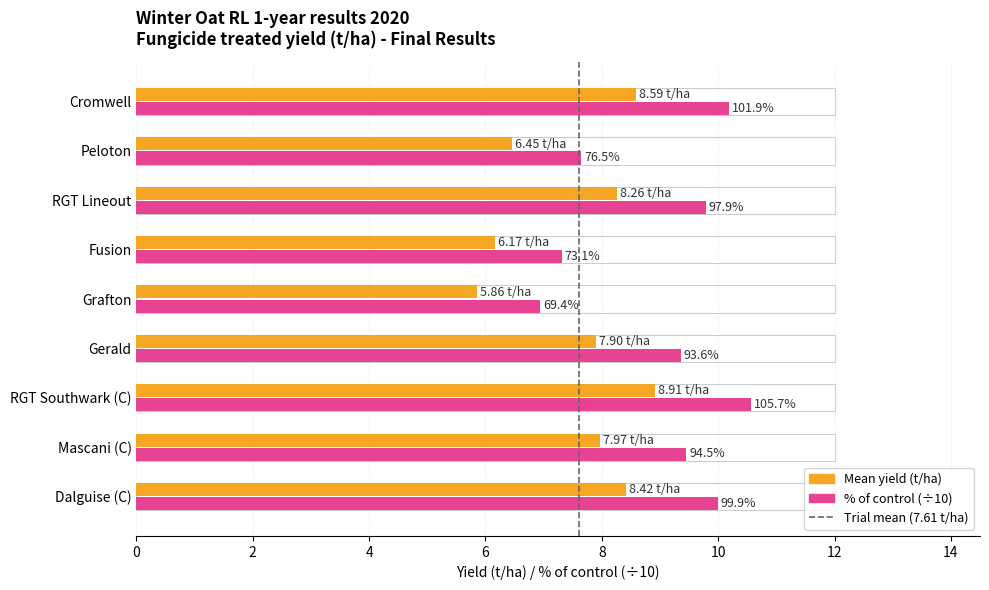

Which has a higher value, 0 or 2?

2